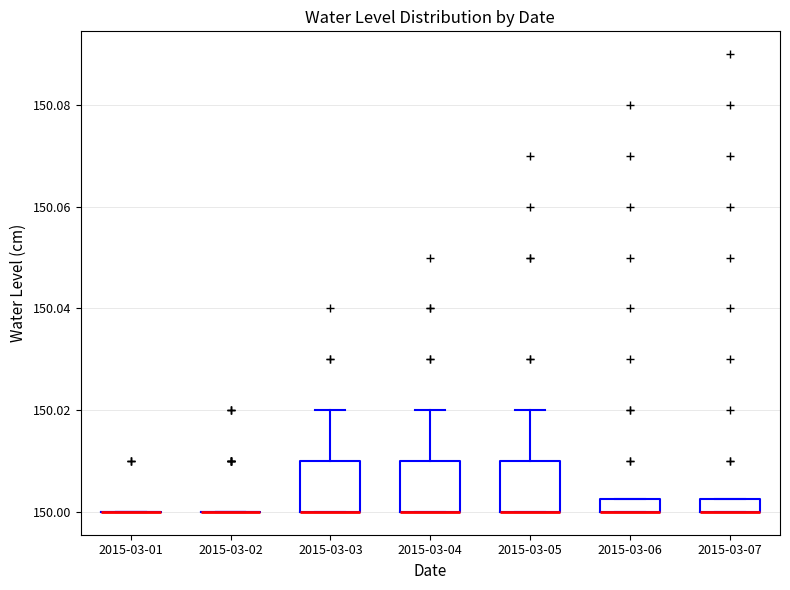

Where does the upper whisker of the box for 2015-03-04 end on the y-axis? The values are not printed on the chart, so give them approximately, as read against the axis.

150.020